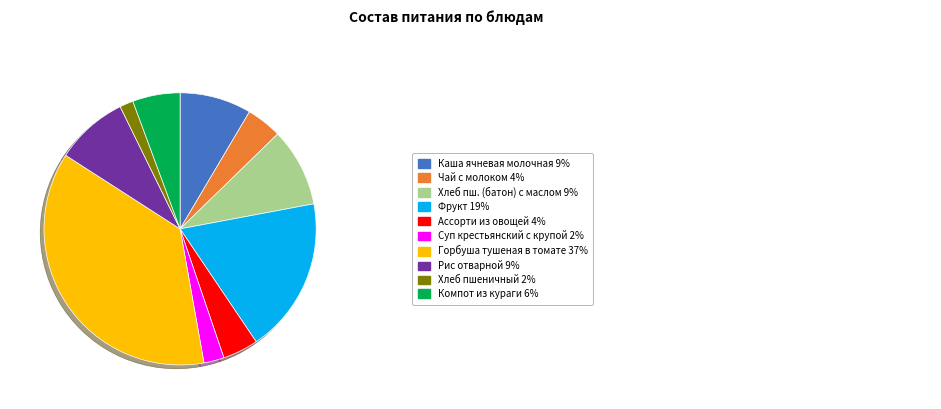

Is there any slice that represents more than half of the pie?

No